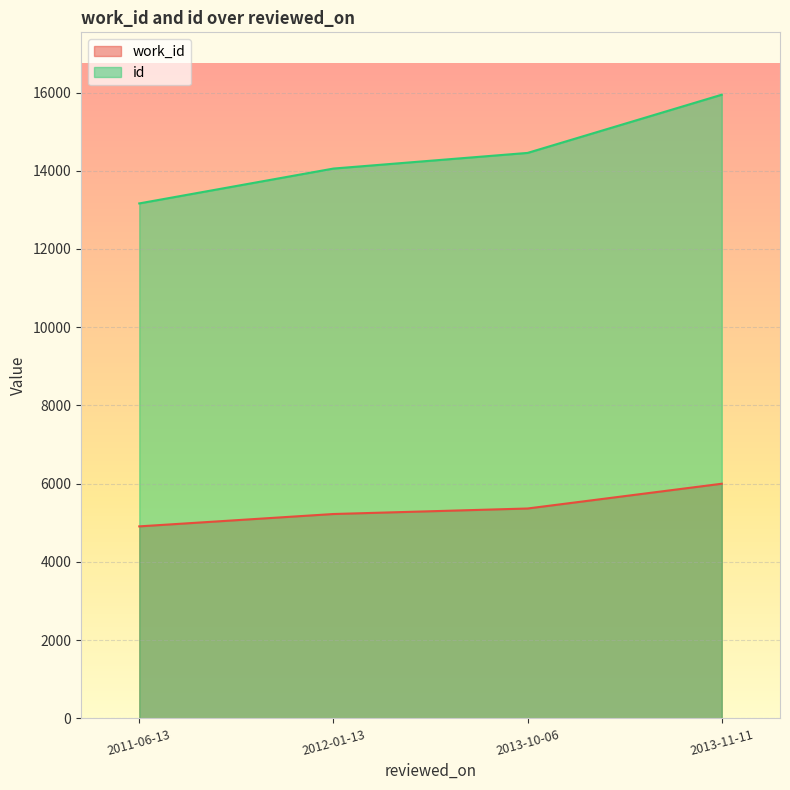

True or false: work_id and id cross at least once.

False